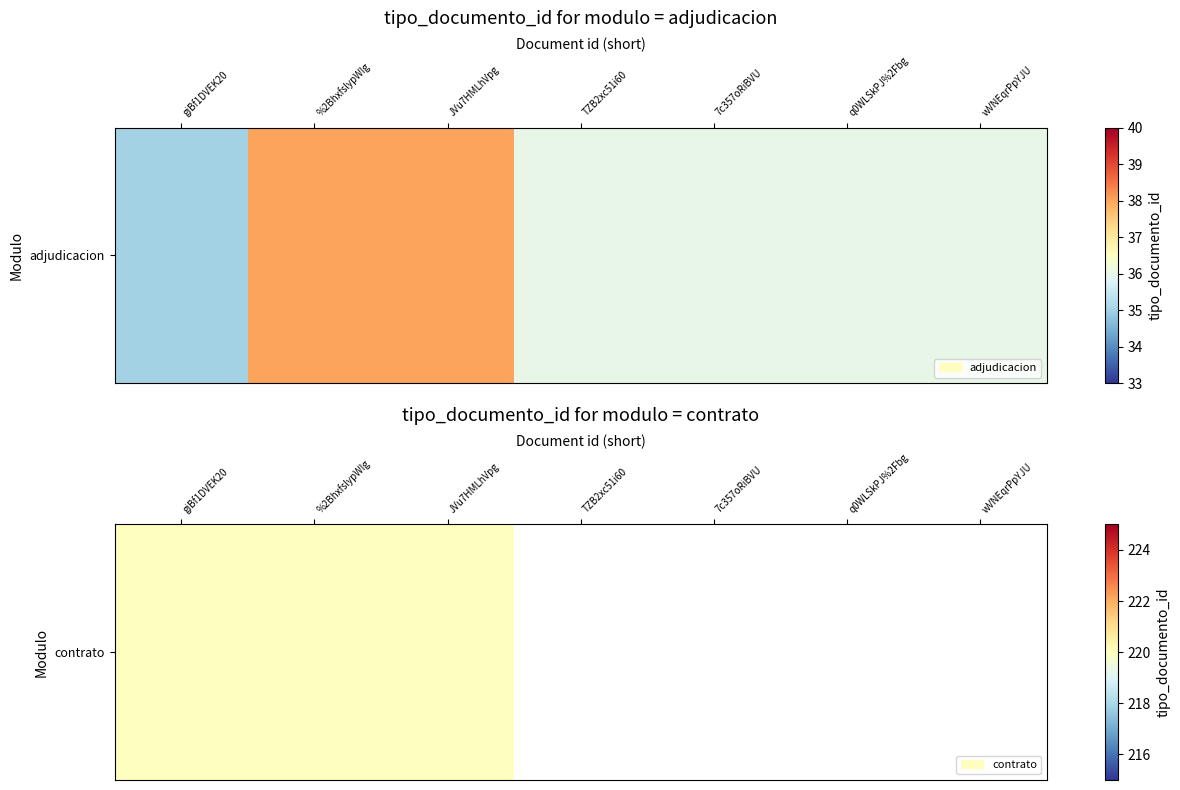

How many data points are above 36?

2